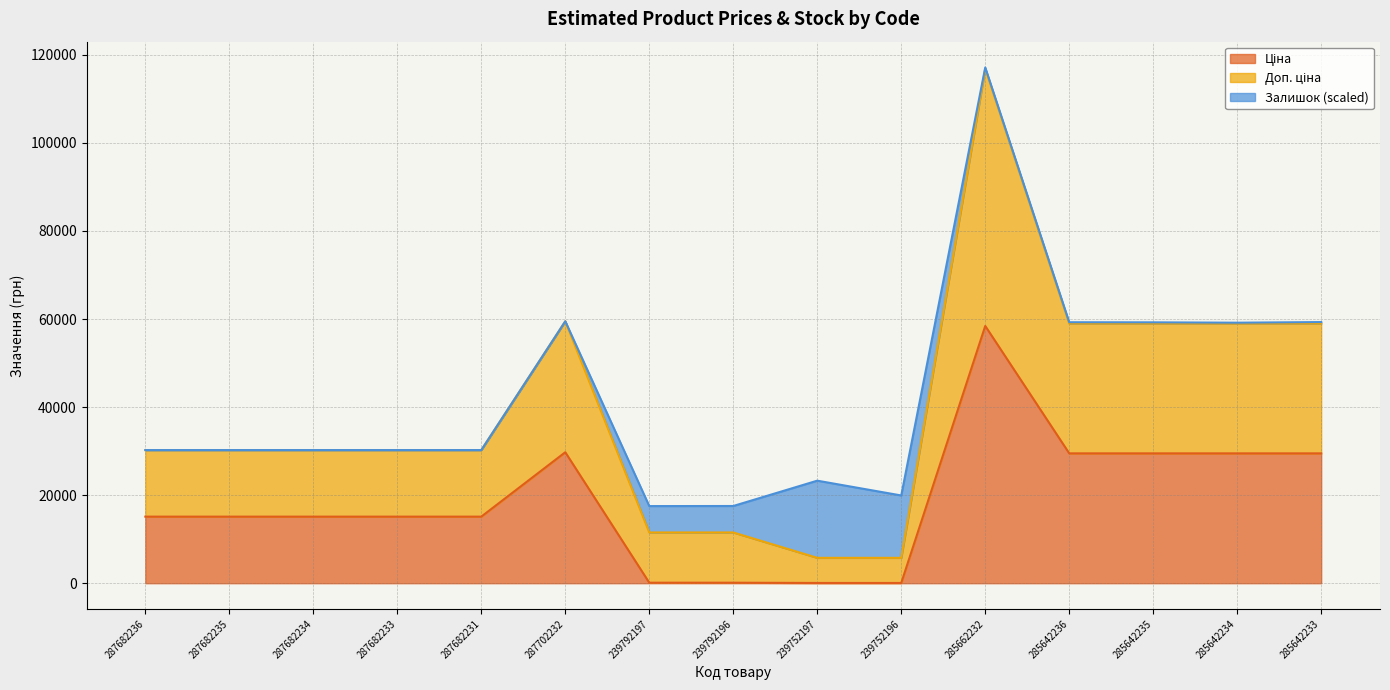

What is the highest value of the Доп. ціна series?

116853.1